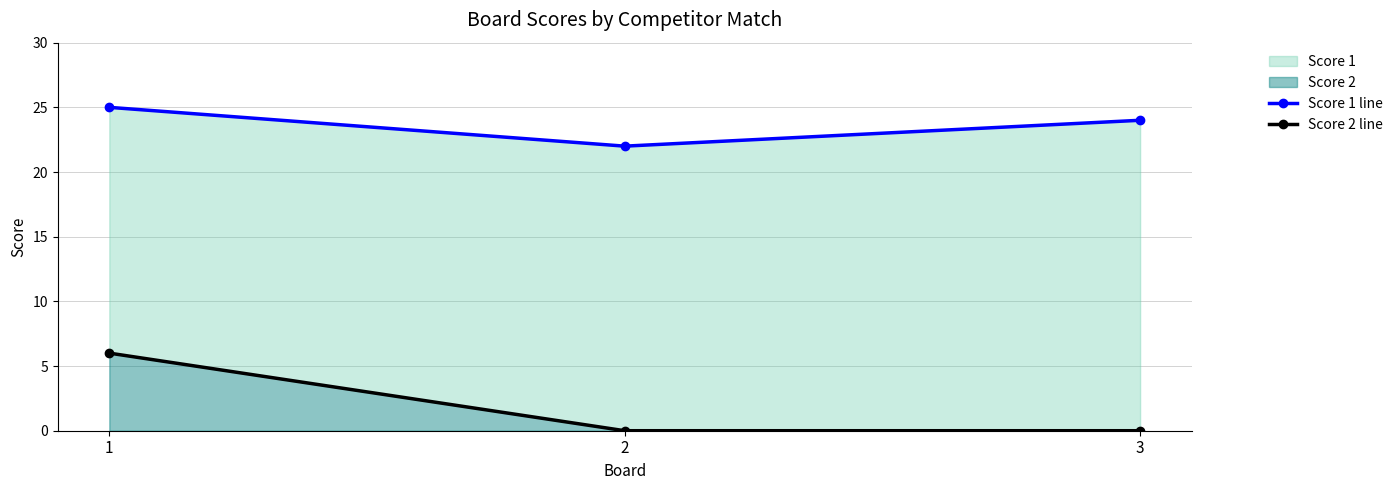

True or false: Score 1 line has a value of 29 at 2.

False